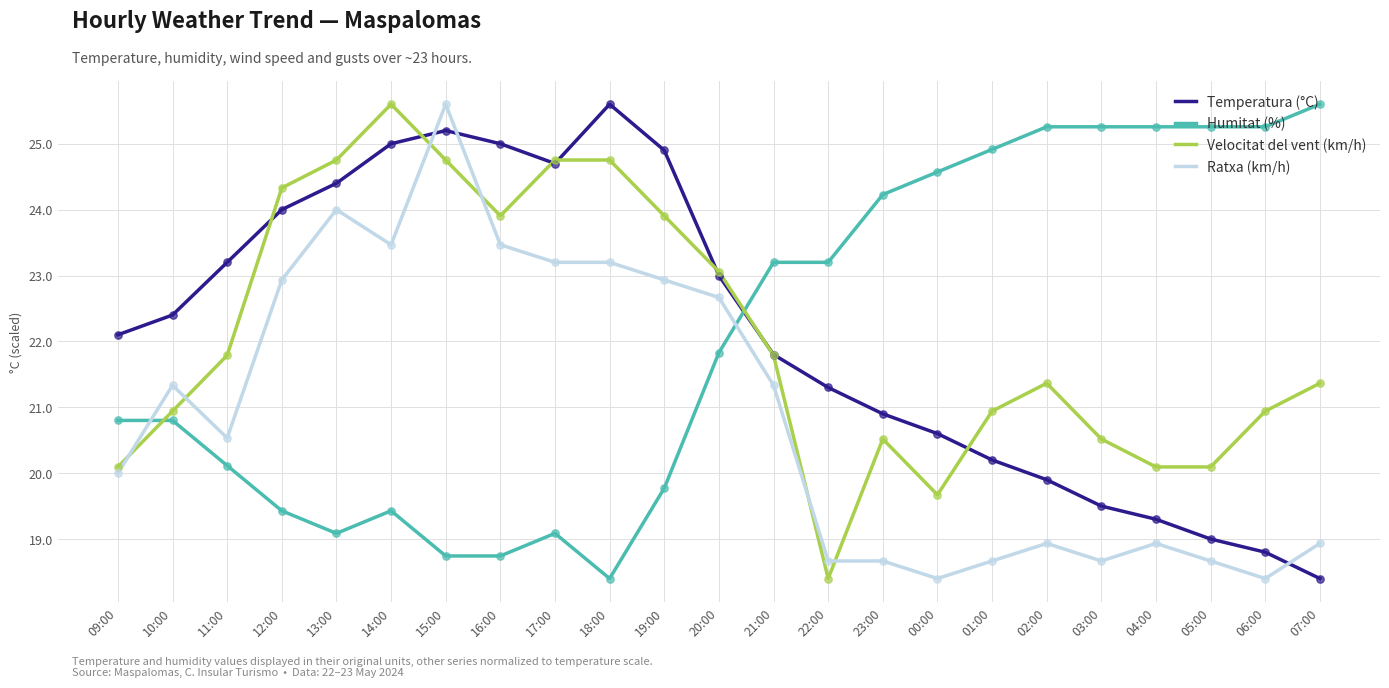

At which category is the sum across all series the highest?

15:00